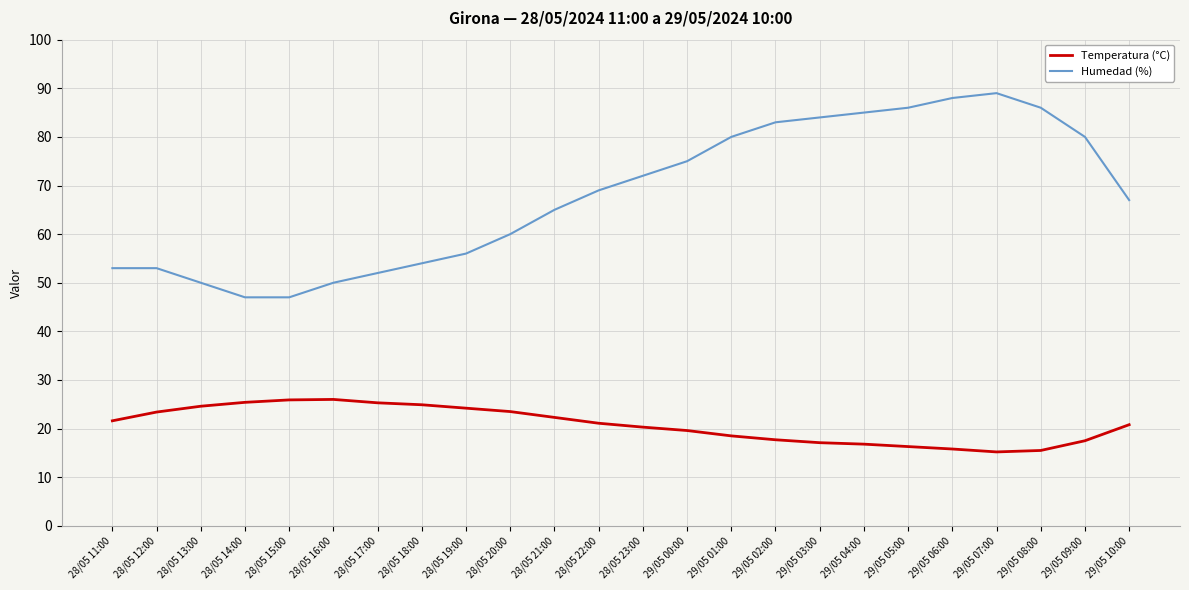

Rank the series by their average value, from highest to lowest.

Humedad (%), Temperatura (°C)